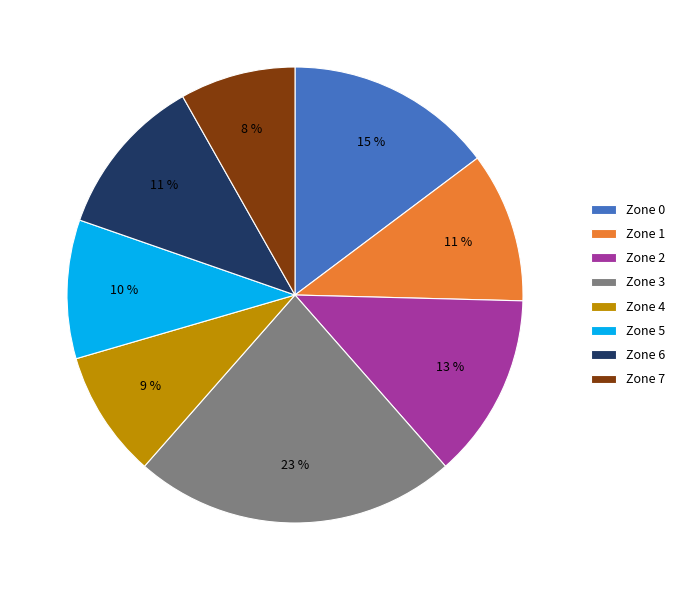

How many segments does this pie chart have?

8